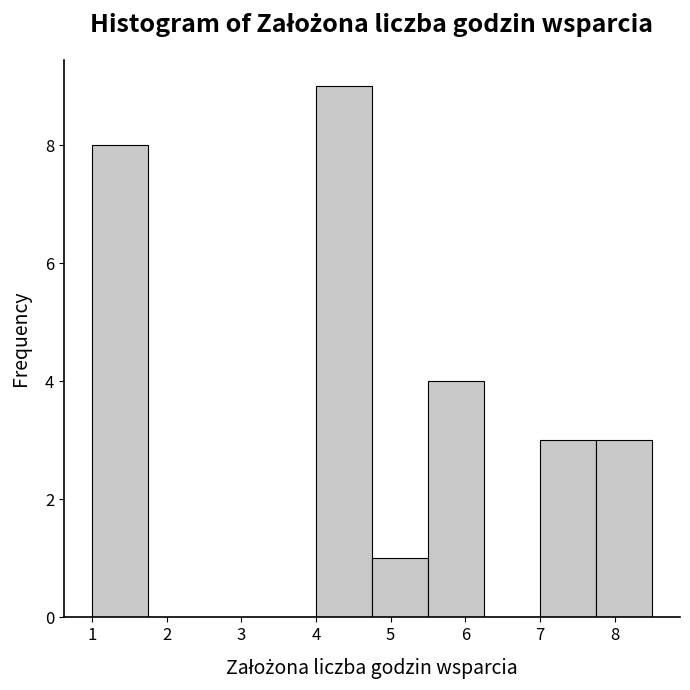

Reading left to right, list every bar in this chart as the range it spans on the x-axis followed by its height. Neither the bar edges nor the heights are printed on the chart, so give them approximately, as read against the axes.

1.00 to 1.75: 8
1.75 to 2.50: 0
2.50 to 3.25: 0
3.25 to 4.00: 0
4.00 to 4.75: 9
4.75 to 5.50: 1
5.50 to 6.25: 4
6.25 to 7.00: 0
7.00 to 7.75: 3
7.75 to 8.50: 3